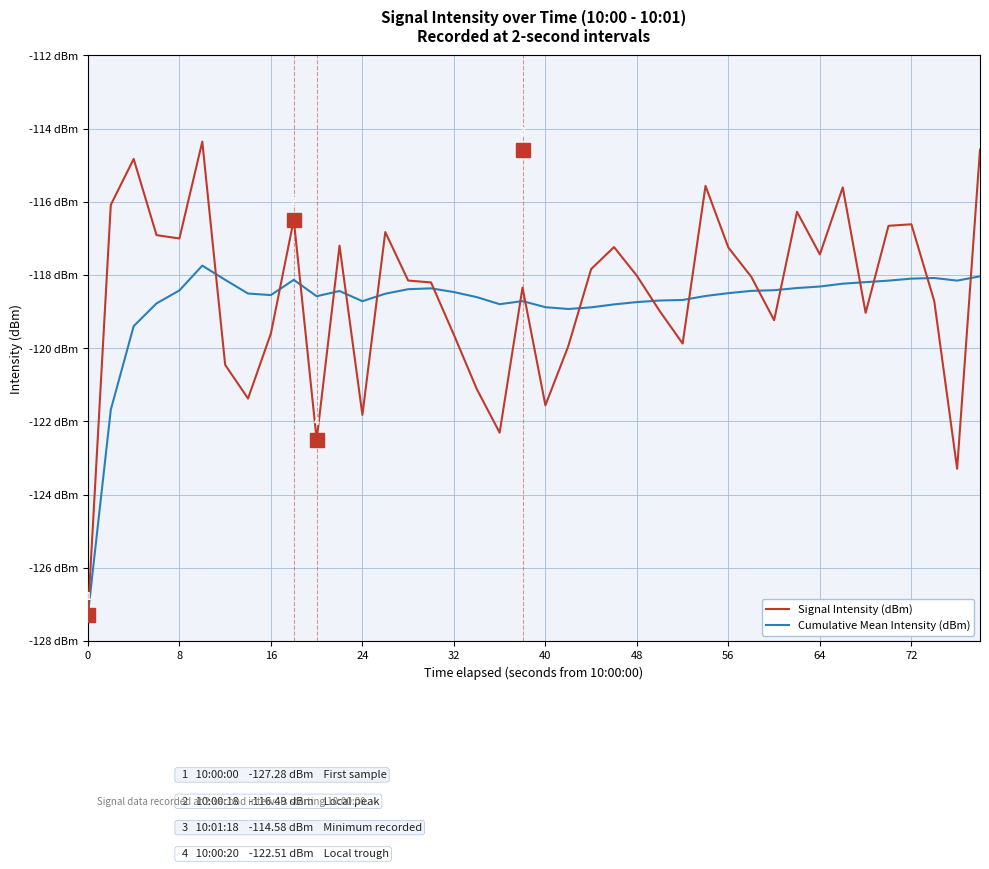

Does the chart display data point markers on the line(s)?

No